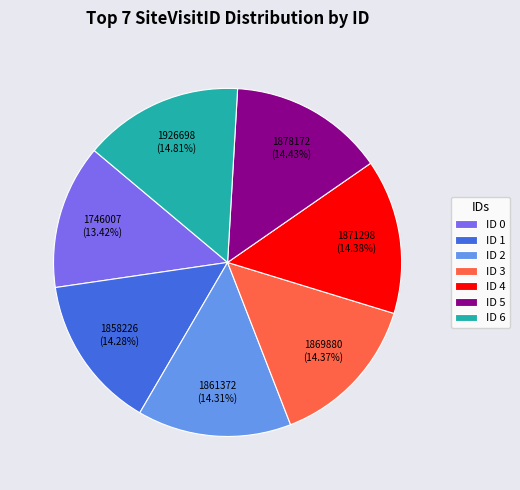

Is there a majority slice in this chart?

No